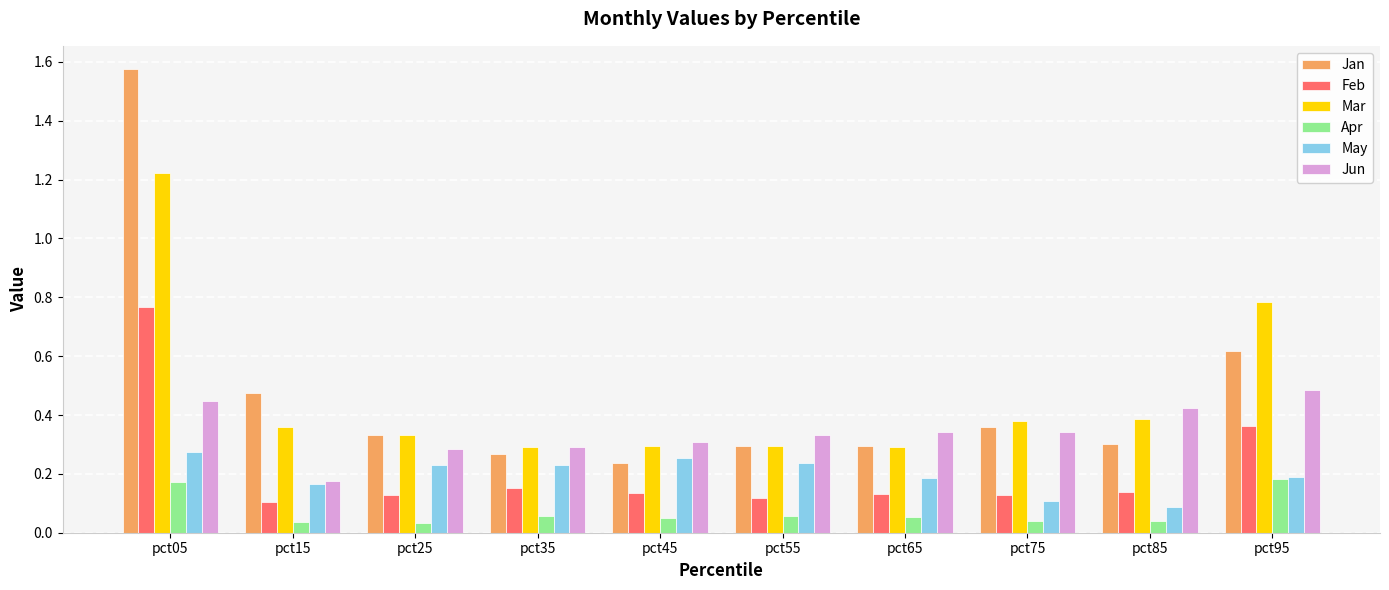

At how many categories does at least one series exceed 1?

1